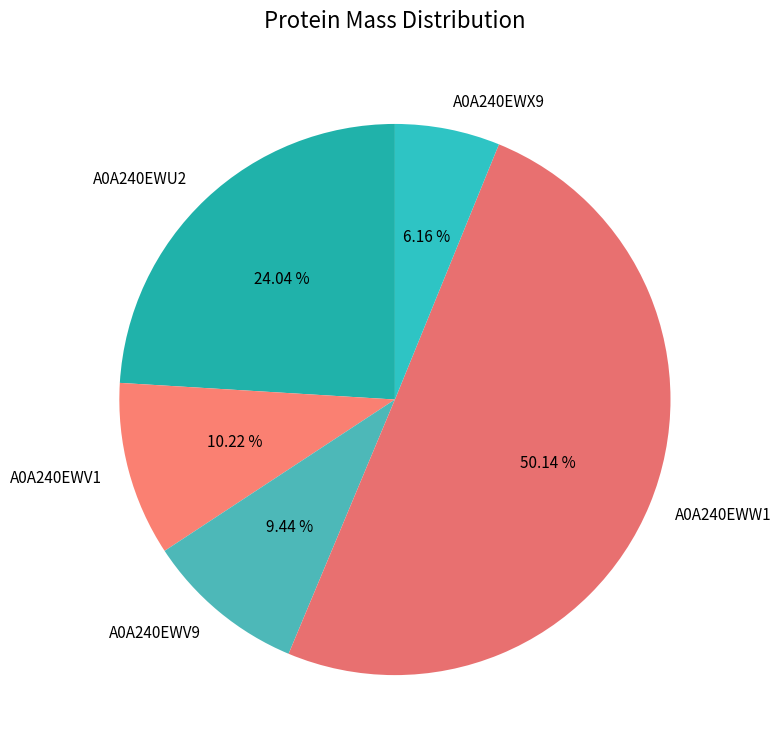

Which slice is the smallest?

A0A240EWX9